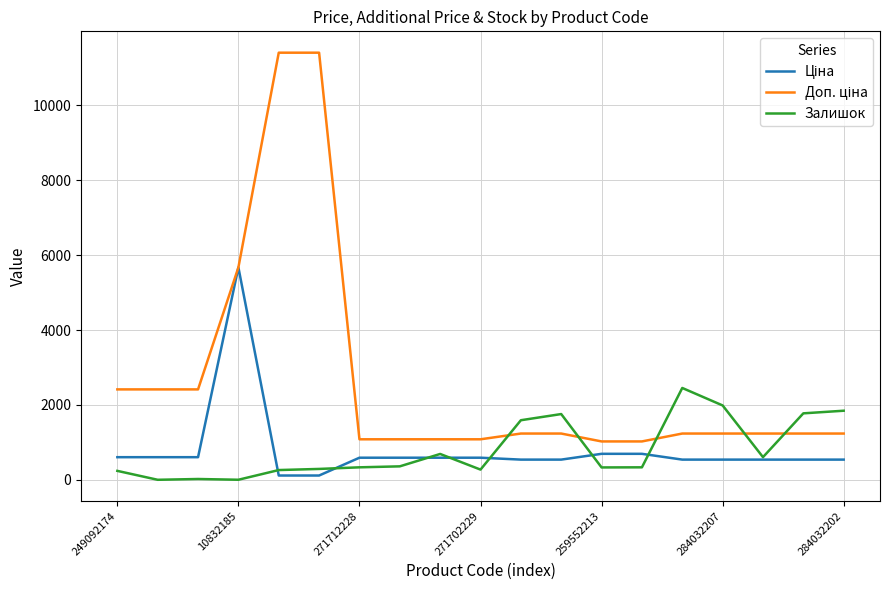

What is the maximum value for Залишок?

2453.0